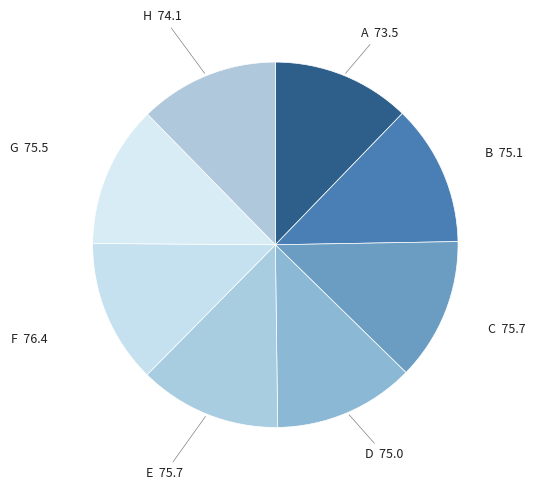

Does E represent more than half of the total?

No